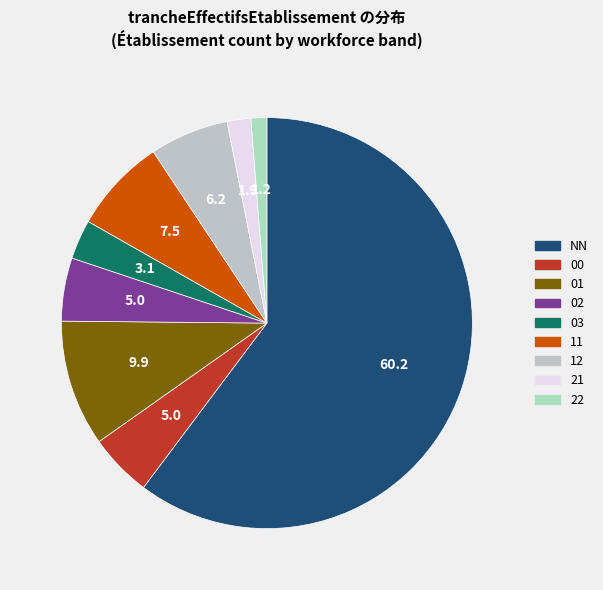

To the nearest percent, what is the difference between the largest and smallest slice percentages?

59%